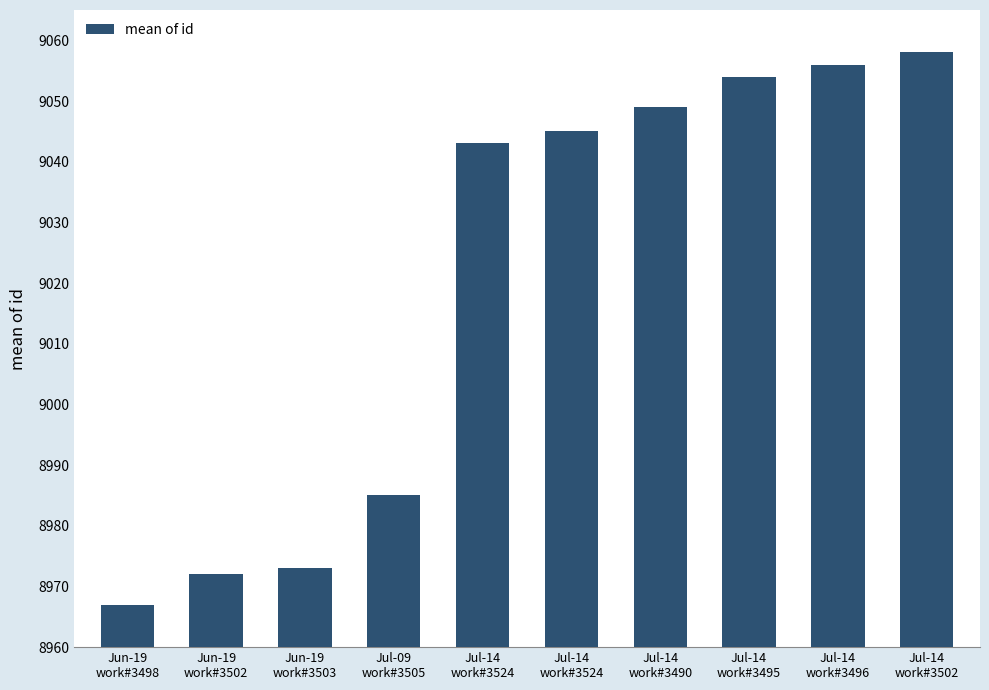

List the labels in order of value, largest first.

Jul-14
work#3502, Jul-14
work#3496, Jul-14
work#3495, Jul-14
work#3490, Jul-14
work#3524, Jul-14
work#3524, Jul-09
work#3505, Jun-19
work#3503, Jun-19
work#3502, Jun-19
work#3498